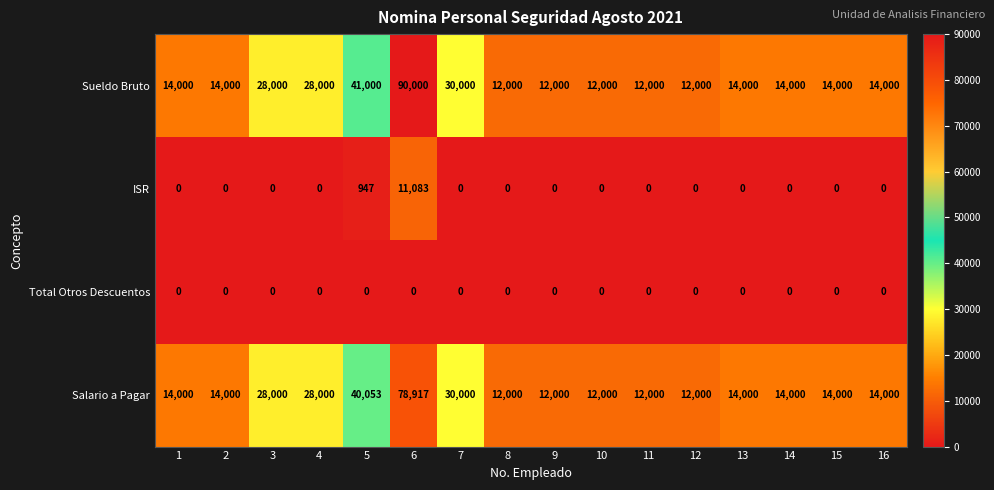

How many categories are shown in the chart?

16